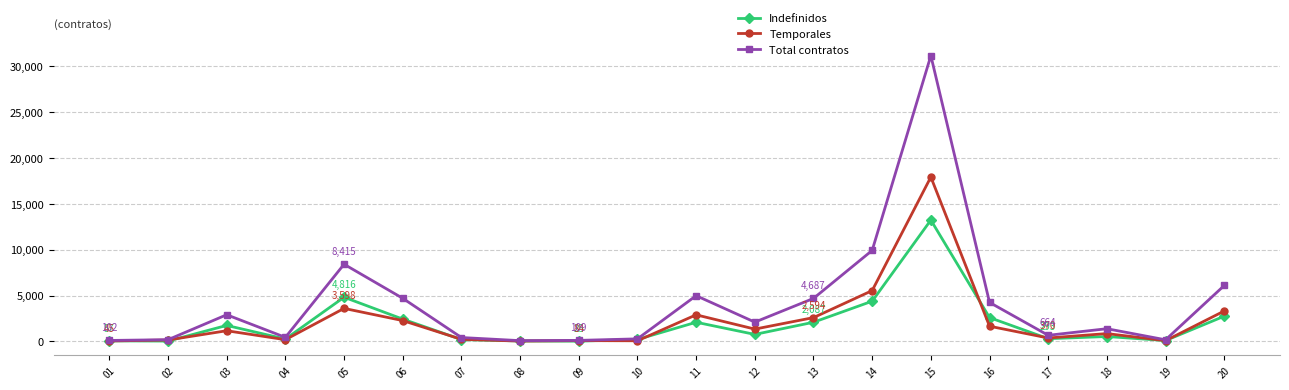

The value of Temporales at 03 is 1162. True or false?

True